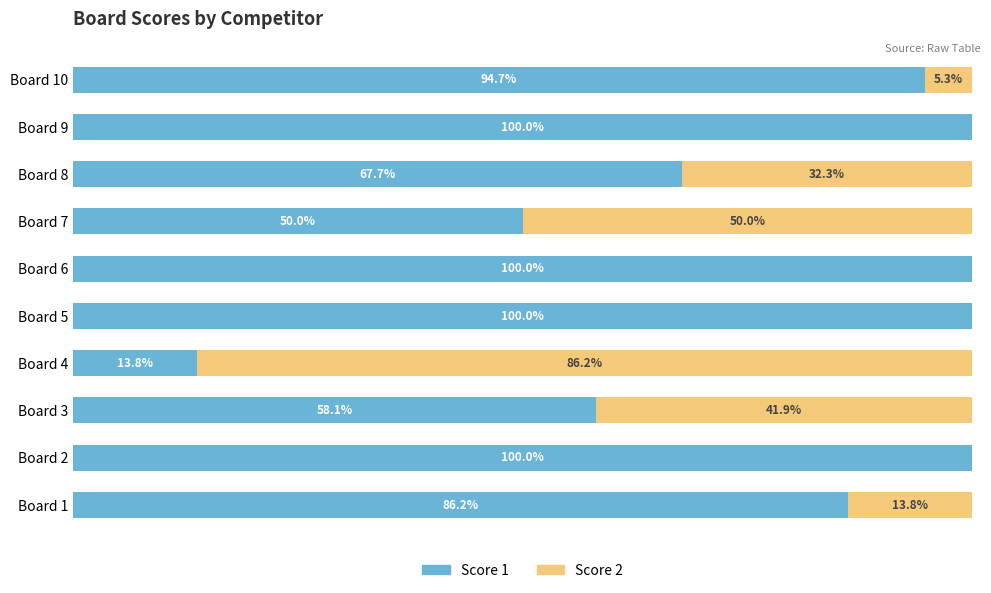

What are all the series names shown in the legend?

Score 1, Score 2